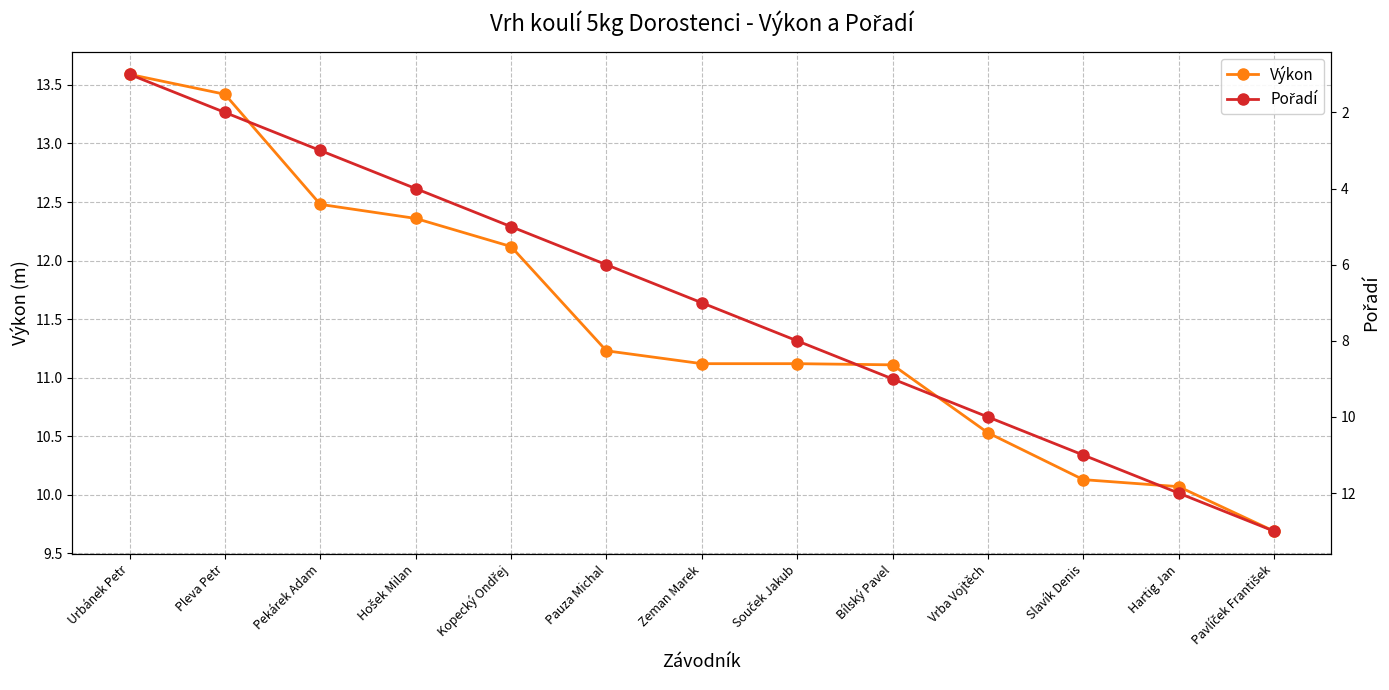

Between Kopecký Ondřej and Slavík Denis, which is larger?

Kopecký Ondřej